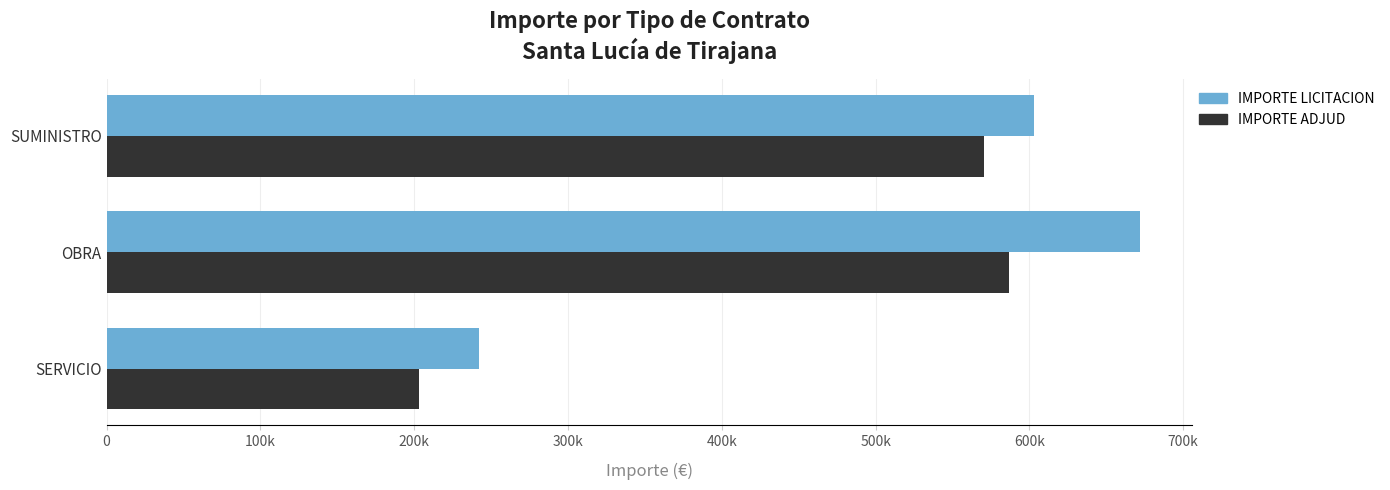

What position from the left is OBRA?

2